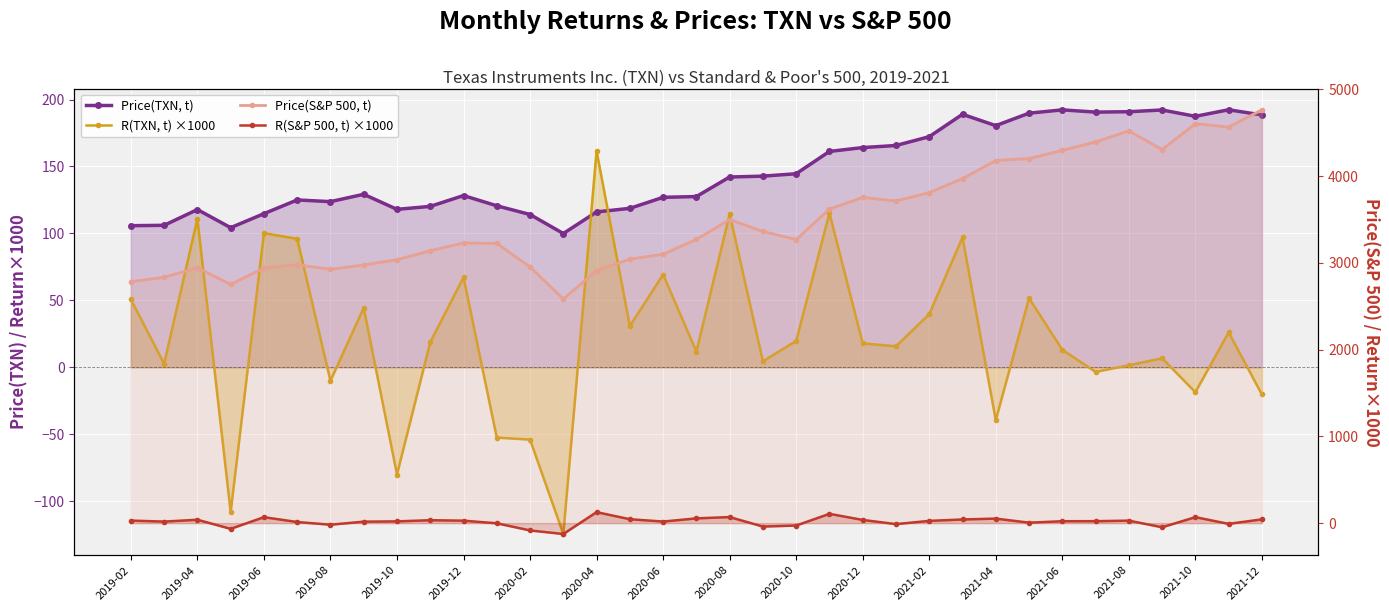

True or false: Price(S&P 500, t) has more than 2 interior local peaks.

True